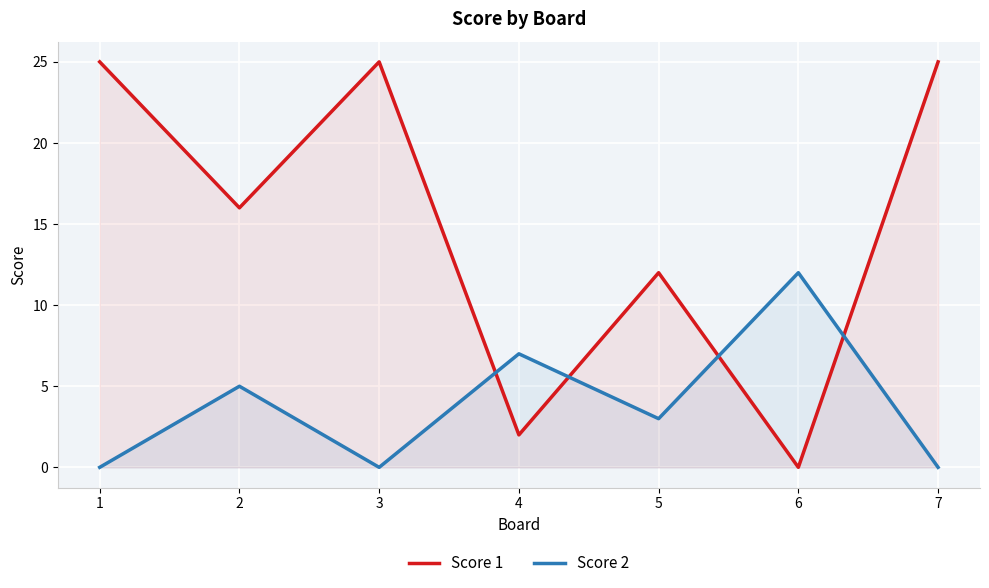

Is it true that Score 2 equals -6 at 3?

False